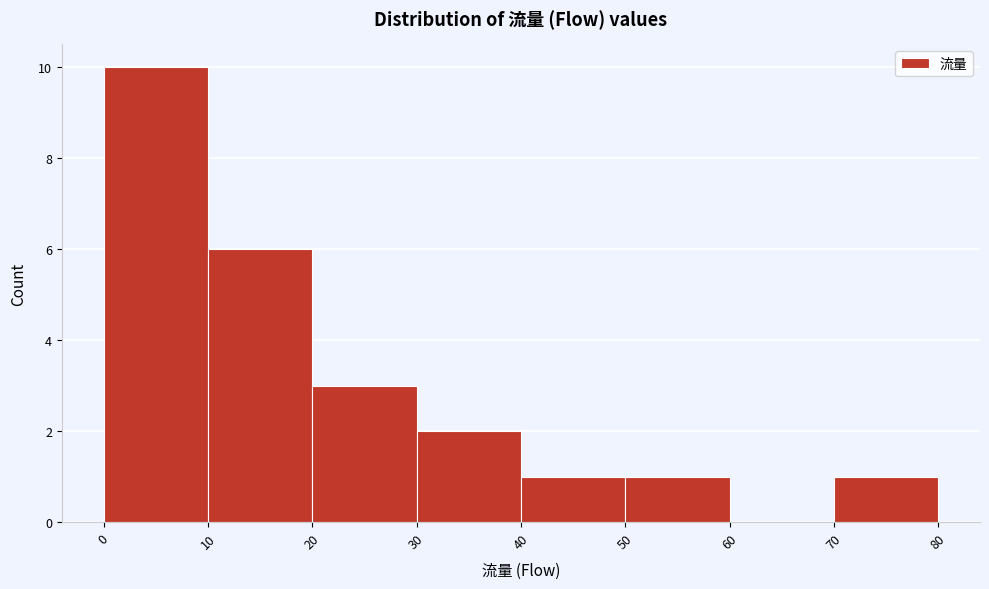

Reading left to right, list every bar in this chart as the range it spans on the x-axis followed by its height. The values are not printed on the chart, so give them approximately, as read against the axis.

0 to 10: 10
10 to 20: 6
20 to 30: 3
30 to 40: 2
40 to 50: 1
50 to 60: 1
60 to 70: 0
70 to 80: 1